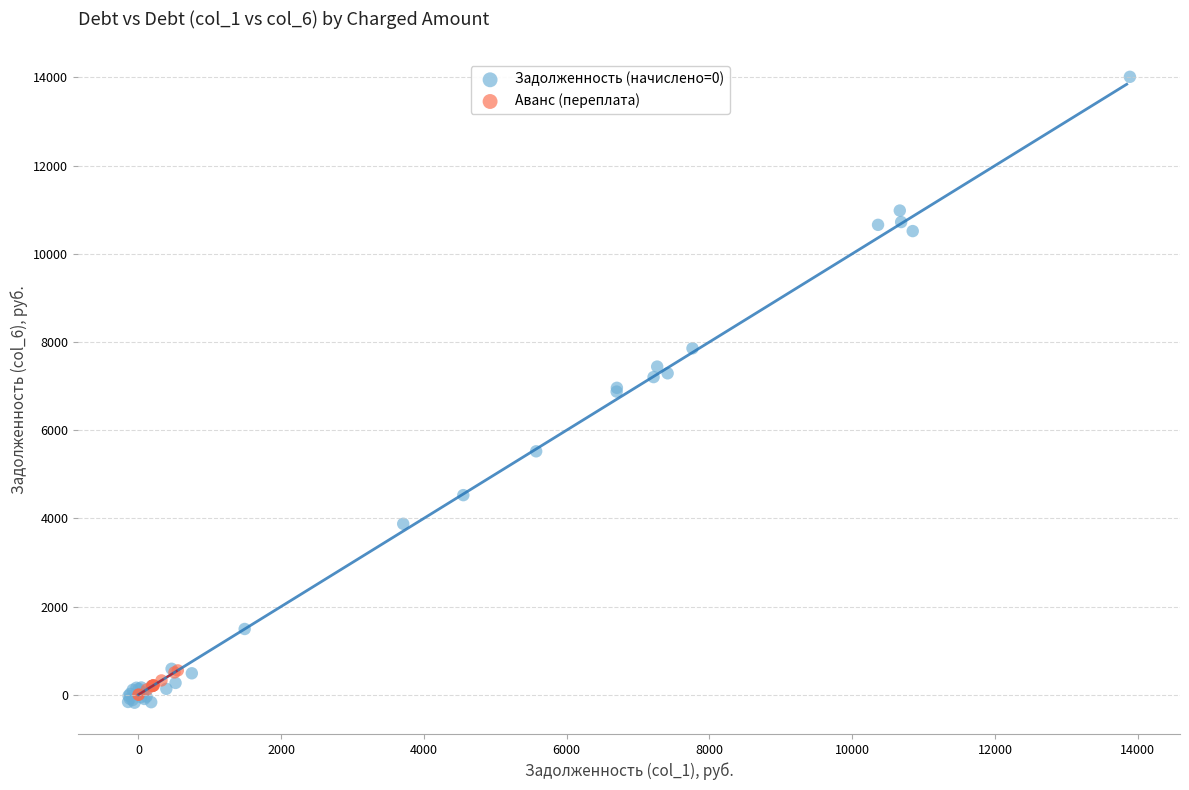

Which series reaches the minimum Y coordinate?

Задолженность (начислено=0)